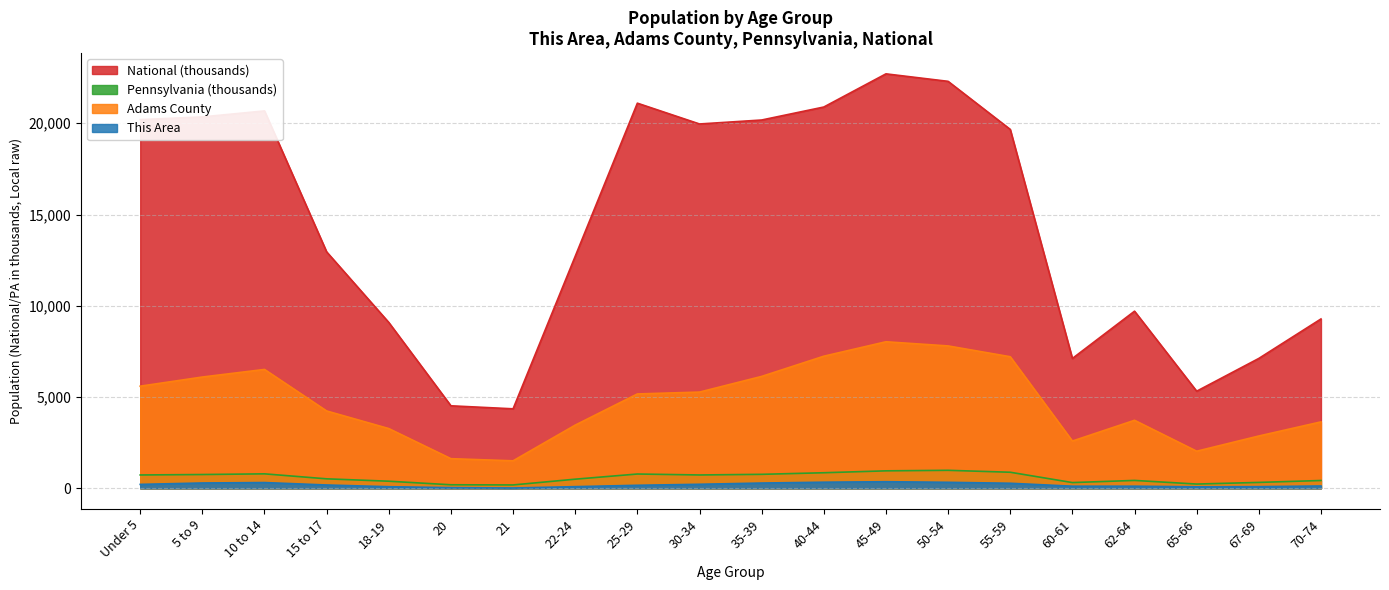

Reading left to right, what are all the values shown in this chart?

This Area: 213.0	290.0	314.0	180.0	86.0	35.0	16.0	89.0	164.0	219.0	287.0	333.0	360.0	327.0	275.0	114.0	114.0	80.0	89.0	126.0
Adams County: 5594.0	6096.0	6512.0	4236.0	3271.0	1622.0	1505.0	3461.0	5169.0	5271.0	6130.0	7237.0	8028.0	7800.0	7208.0	2588.0	3725.0	2031.0	2865.0	3638.0
Pennsylvania: 729.5	753.6	791.2	517.8	387.2	191.9	183.3	498.9	781.5	729.6	764.3	851.4	955.8	984.6	879.0	312.6	430.7	231.6	321.4	426.5
National: 20201.4	20348.7	20677.2	12954.3	9086.1	4519.1	4354.3	12712.6	21101.8	19962.1	20179.6	20891.0	22708.6	22298.1	19664.8	7113.7	9704.2	5319.9	7115.4	9278.2